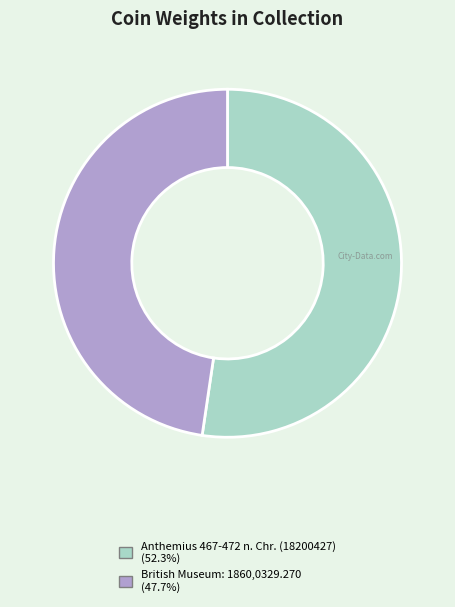

Approximately how many times larger is the value at Anthemius 467-472 n. Chr. (18200427) compared to British Museum: 1860,0329.270?

1.1